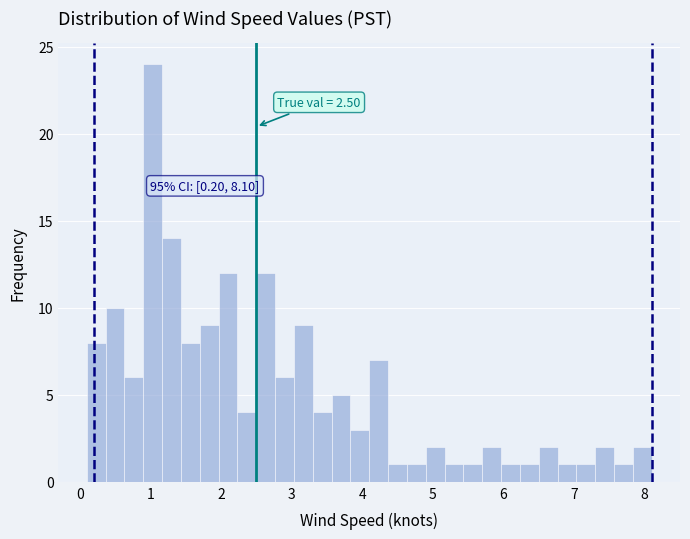

Around what value on the x-axis is the tallest bar? Give the approximate position of its centre, as read against the axis.

1.0